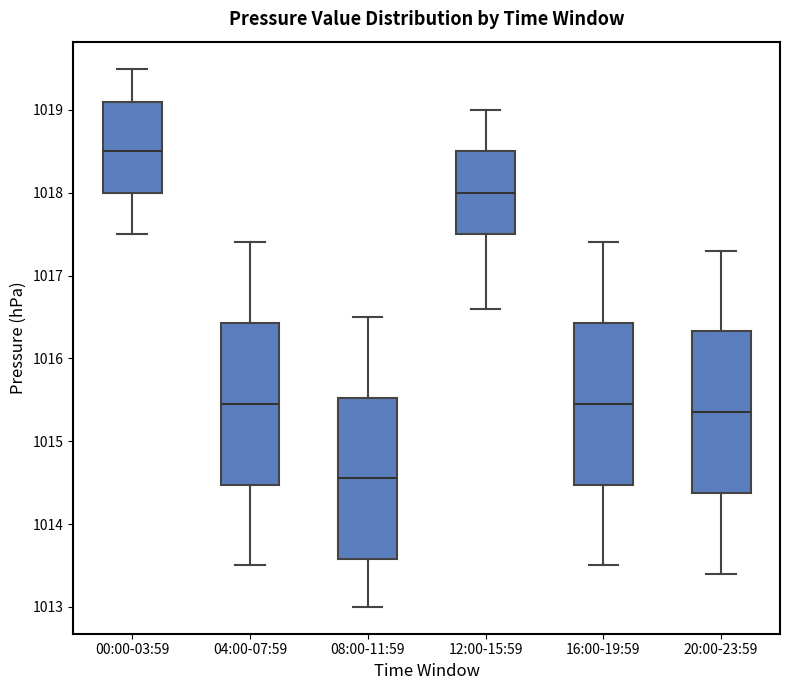

Where does the lower whisker of the box for 00:00-03:59 end on the y-axis? The values are not printed on the chart, so give them approximately, as read against the axis.

1017.5